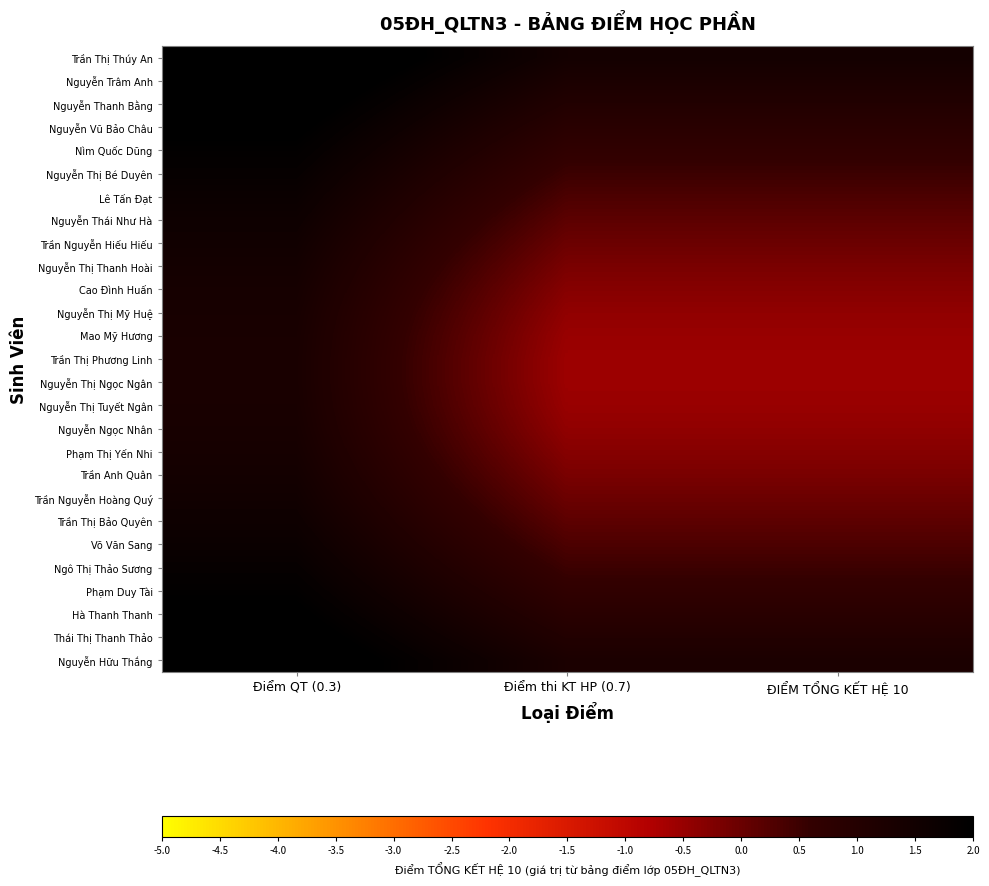

What is the spread (max minus min) of values at Điểm QT (0.3)?

1.2